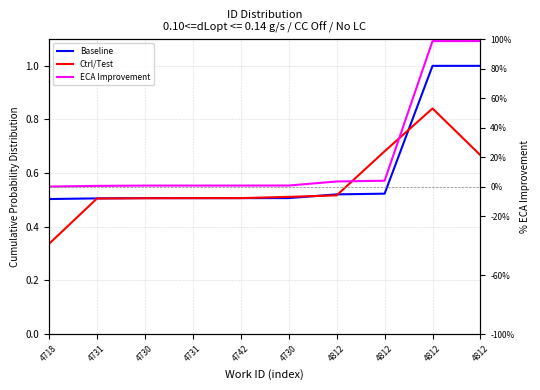

Is it true that ECA Improvement equals 0.5 at 4731?

True